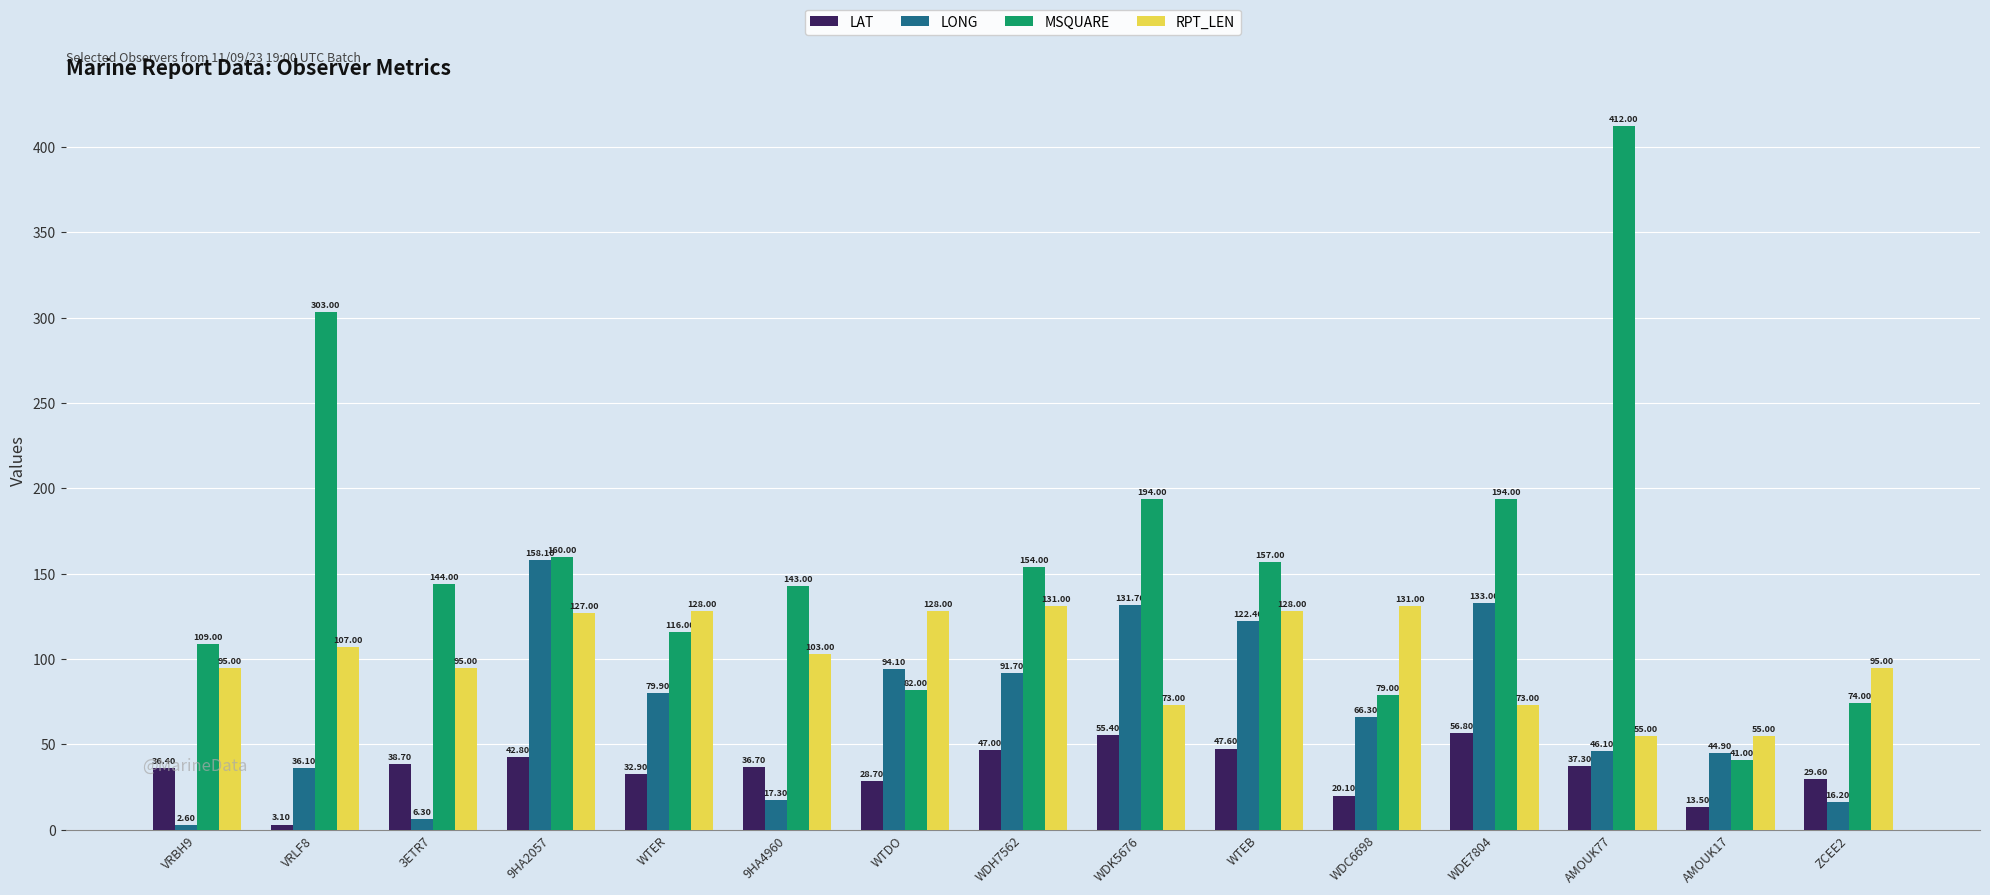

Rank the series at 3ETR7 from highest to lowest value.

MSQUARE, RPT_LEN, LAT, LONG